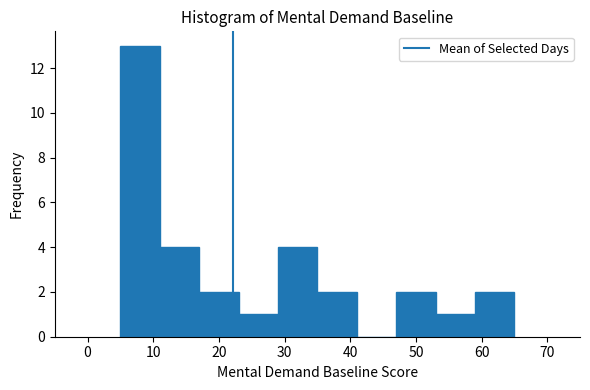

Reading left to right, list every bar in this chart as the range it spans on the x-axis followed by its height. The values are not printed on the chart, so give them approximately, as read against the axis.

5 to 11: 13
11 to 17: 4
17 to 23: 2
23 to 29: 1
29 to 35: 4
35 to 41: 2
41 to 47: 0
47 to 53: 2
53 to 59: 1
59 to 65: 2